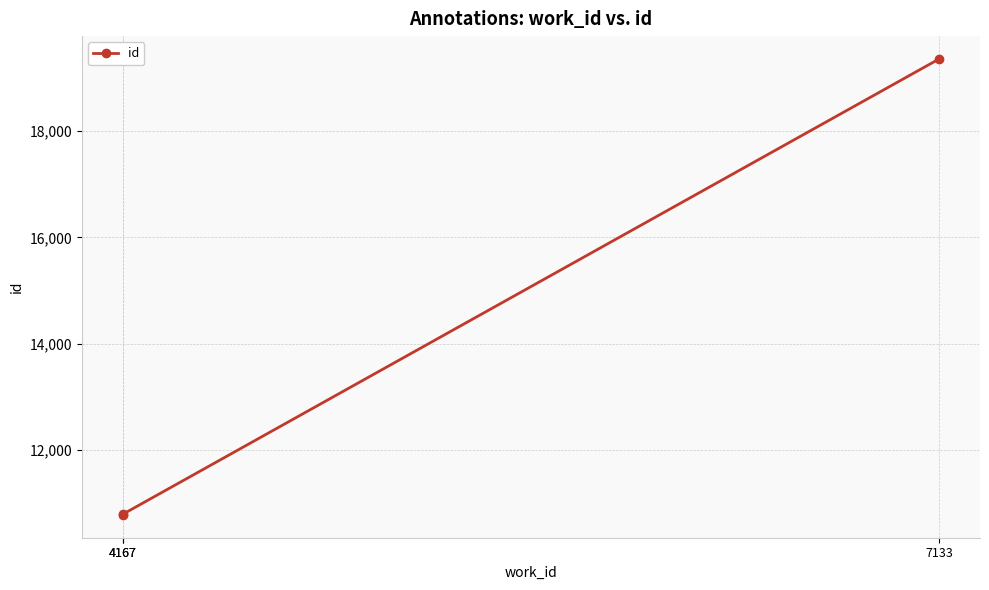

Is this an area chart (filled region under the line)?

No